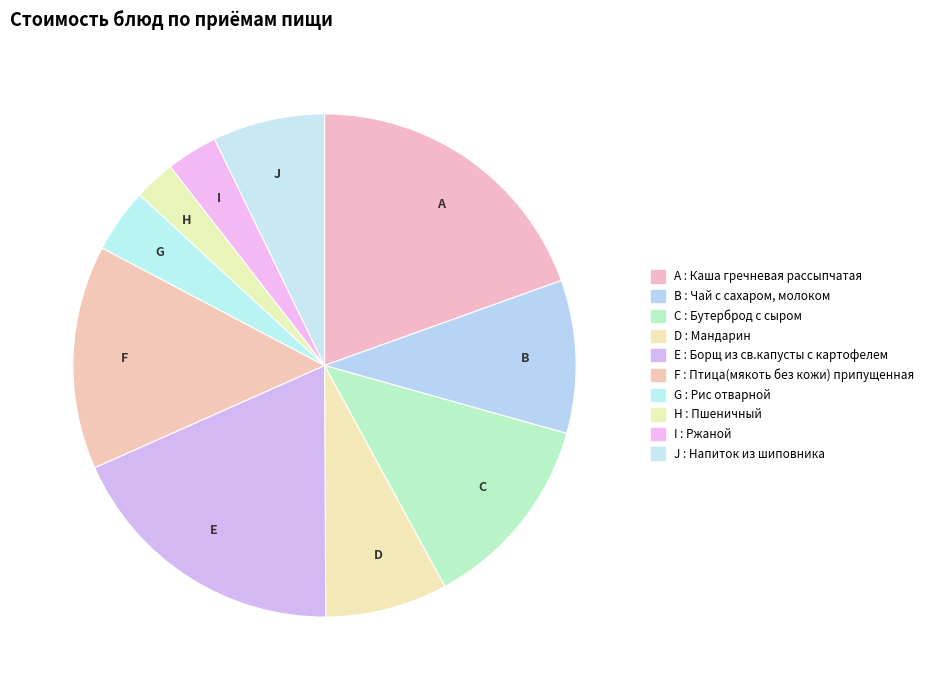

What is the largest slice in the pie chart?

A